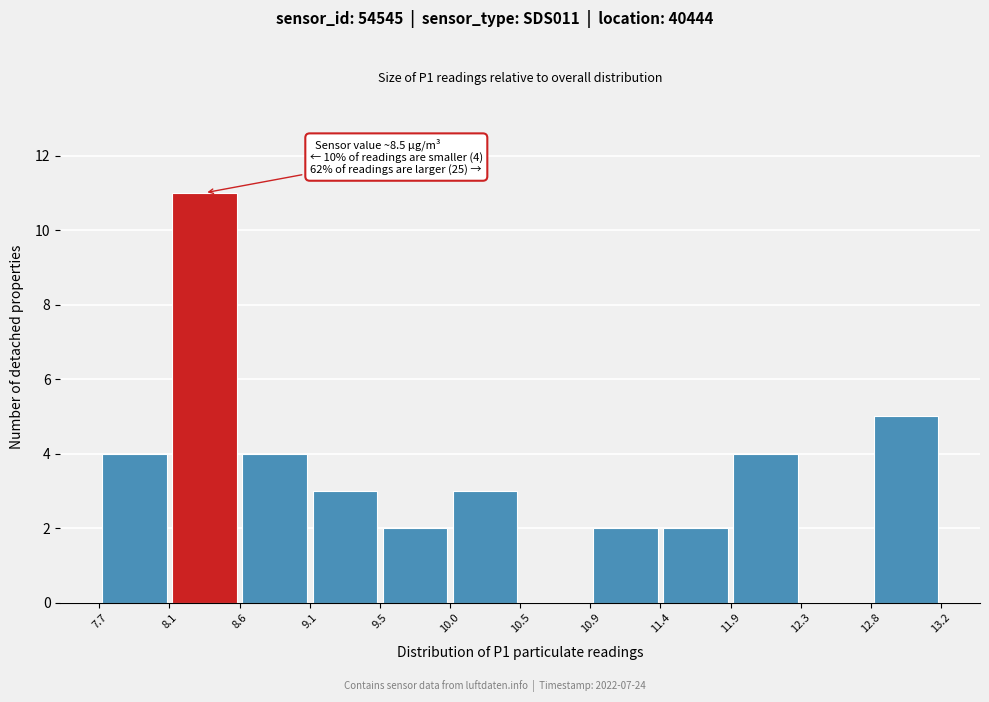

Over which range of the x-axis is the bar tallest?

8.1 to 8.6